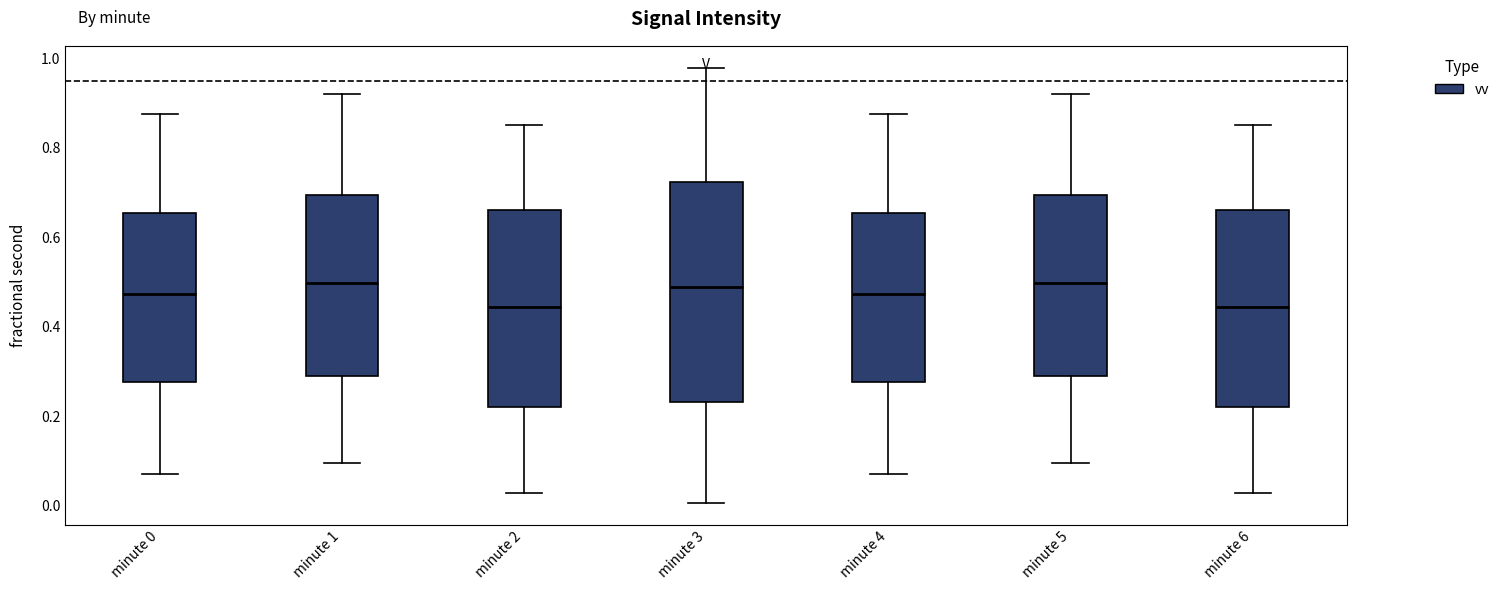

Reading left to right, transcribe this box plot: for each box, give where its median line is, the range the box spans, and where its two whiskers end, as read against the y-axis. The values are not printed on the chart, so give them approximately, as read against the axis.

minute 0: median 0.48, box 0.28 to 0.66, whiskers 0.08 to 0.88
minute 1: median 0.50, box 0.30 to 0.70, whiskers 0.10 to 0.92
minute 2: median 0.44, box 0.22 to 0.66, whiskers 0.02 to 0.86
minute 3: median 0.48, box 0.24 to 0.72, whiskers 0.00 to 0.98
minute 4: median 0.48, box 0.28 to 0.66, whiskers 0.08 to 0.88
minute 5: median 0.50, box 0.30 to 0.70, whiskers 0.10 to 0.92
minute 6: median 0.44, box 0.22 to 0.66, whiskers 0.02 to 0.86